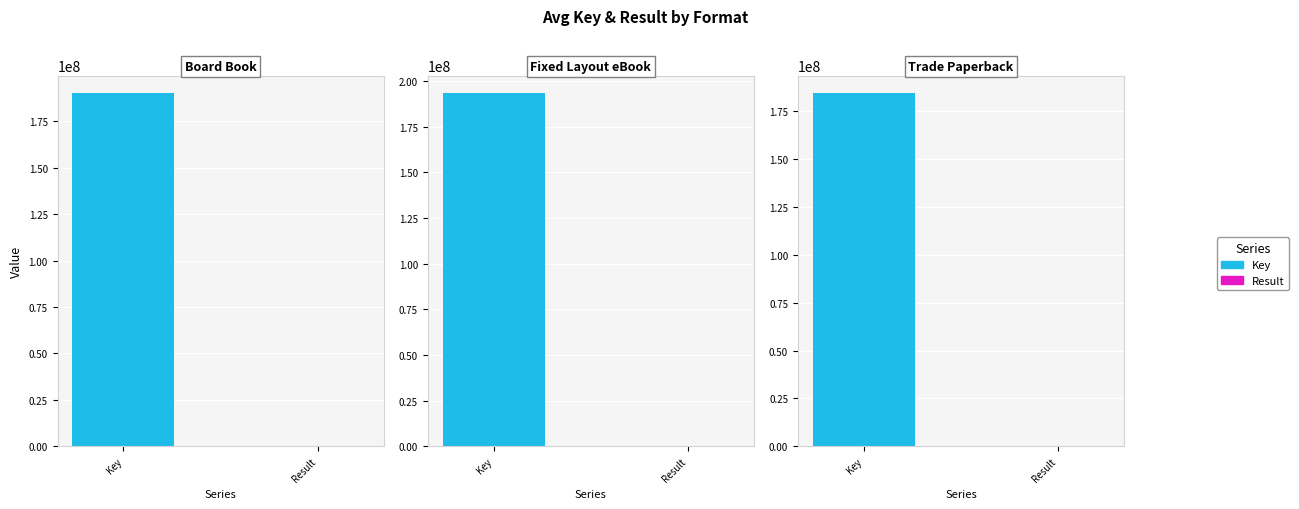

What is the difference between the second highest and second lowest values in the Result series?

17